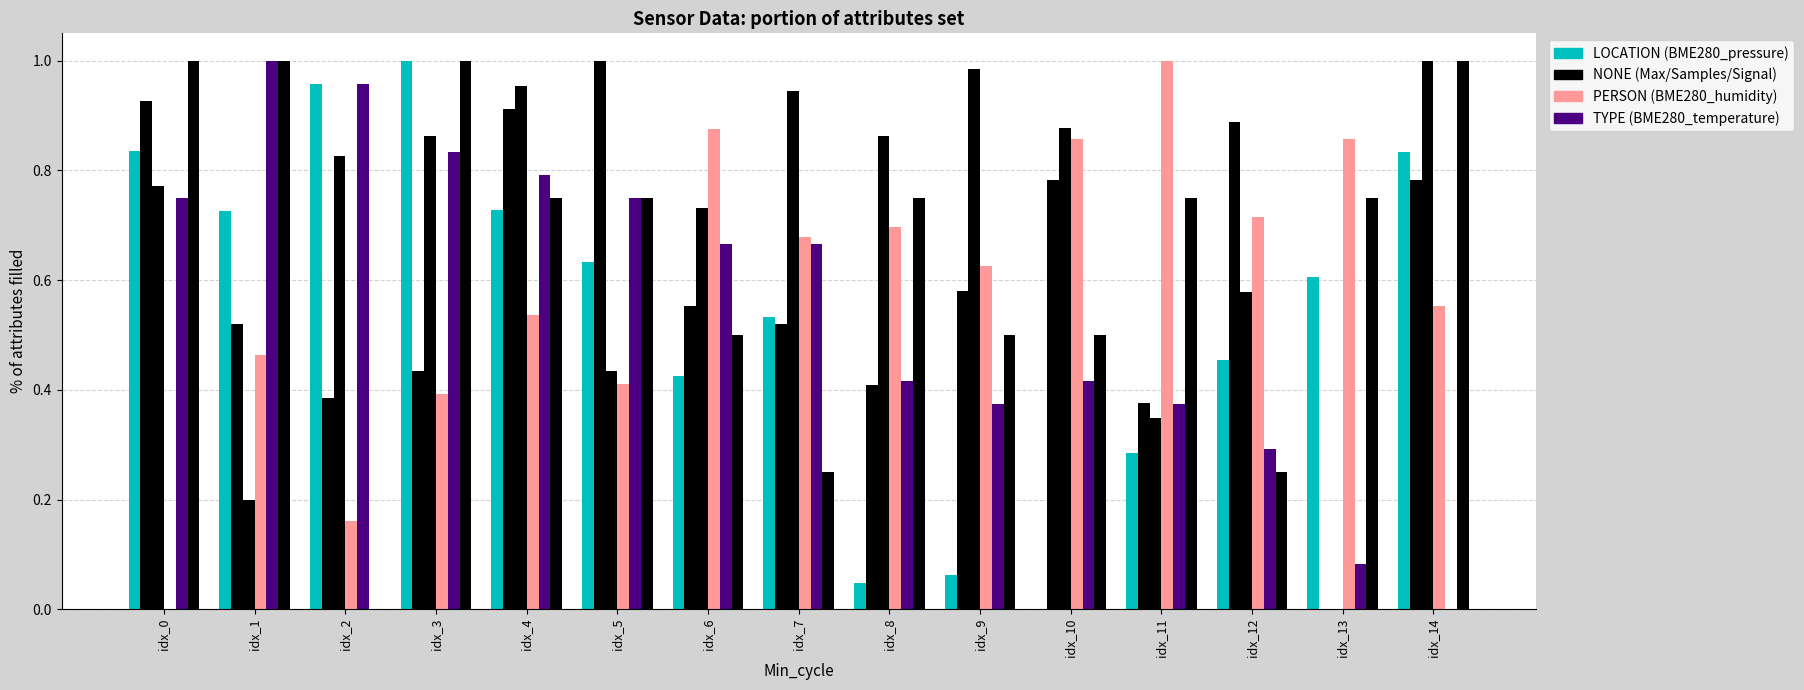

The value of Signal at idx_1 is 0.3. True or false?

False